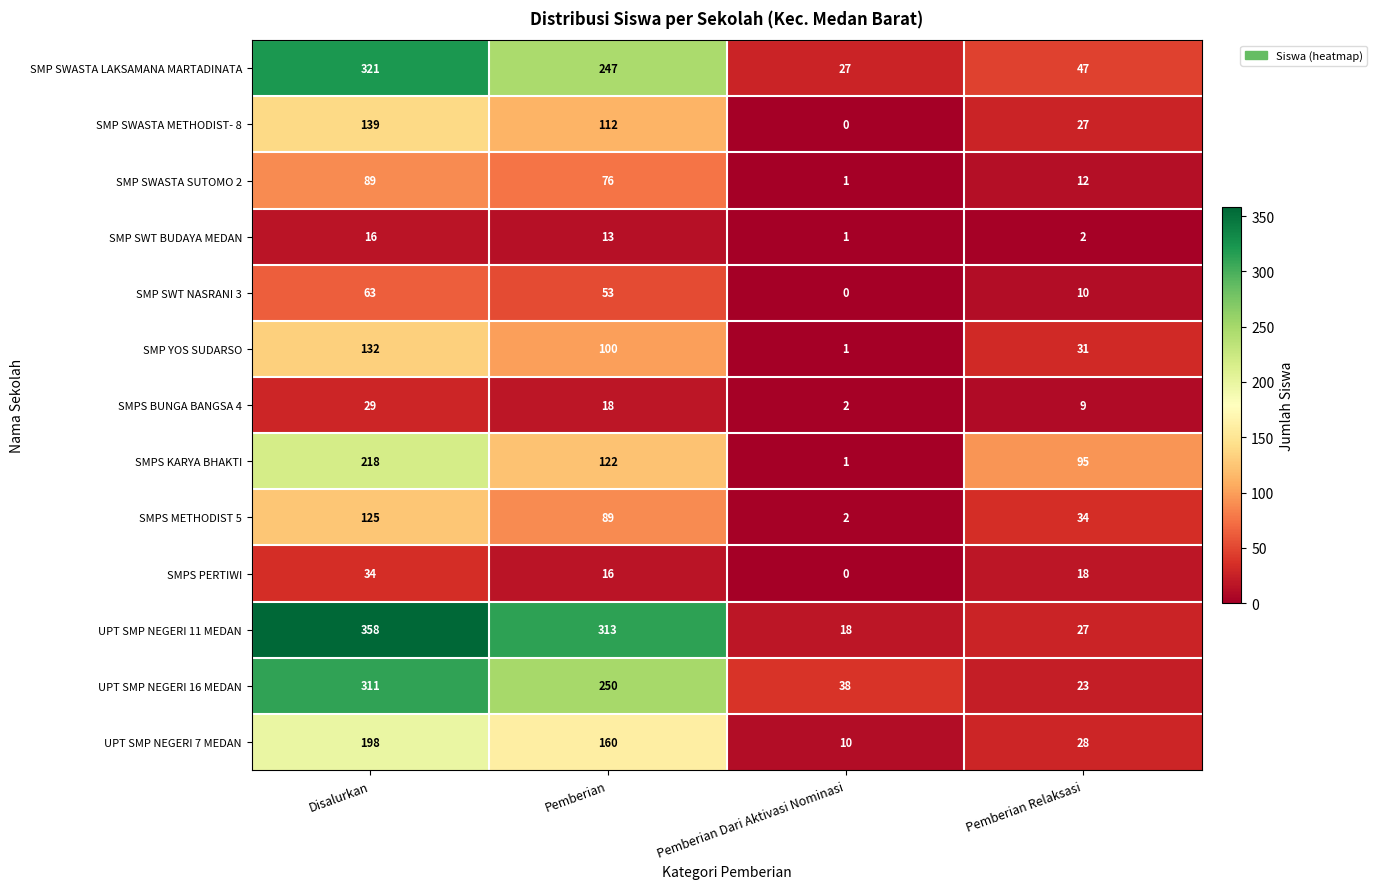

Which series has the largest range (max minus min)?

UPT SMP NEGERI 11 MEDAN